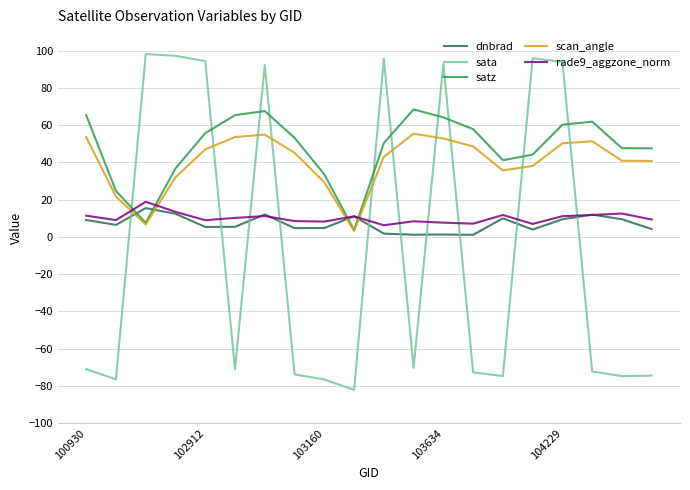

Which series has the widest spread of values?

sata